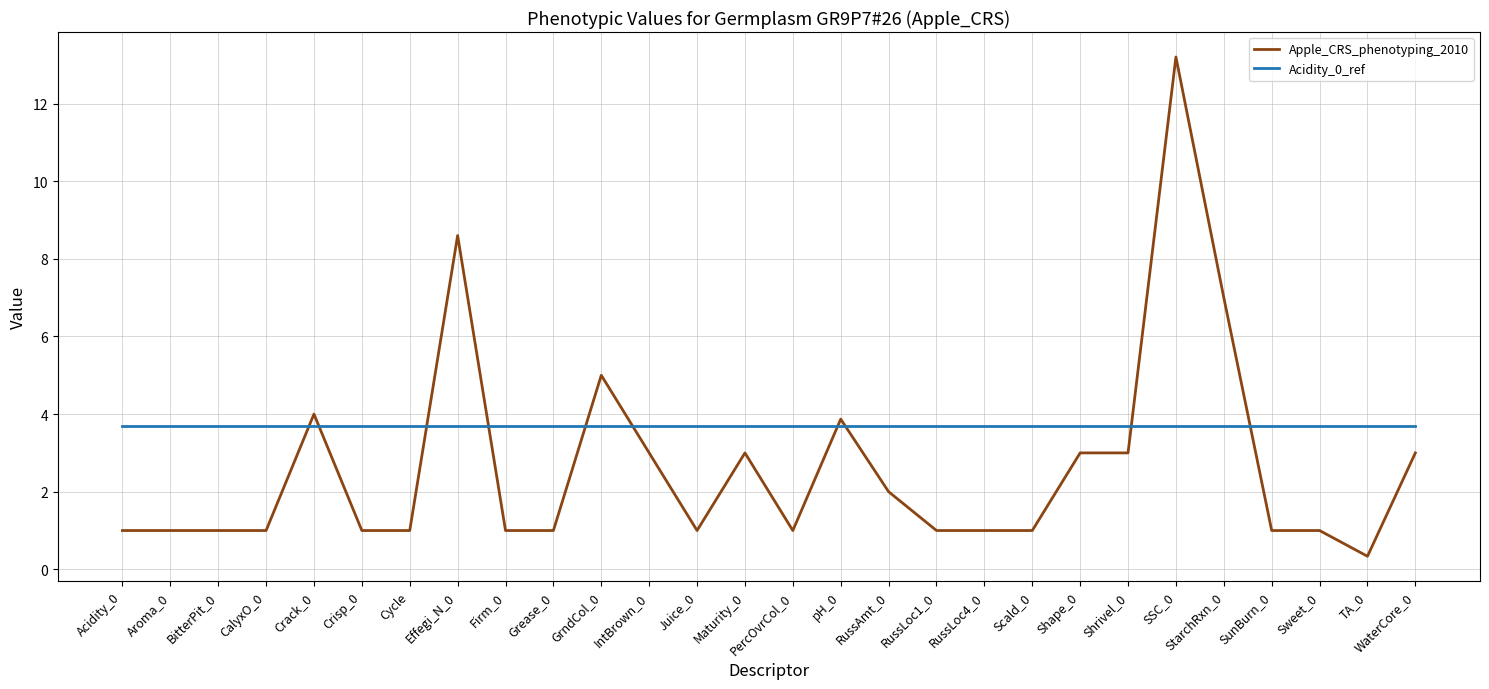

After their last crossing, which series has the higher values: Acidity_0_ref or Apple_CRS_phenotyping_2010?

Acidity_0_ref